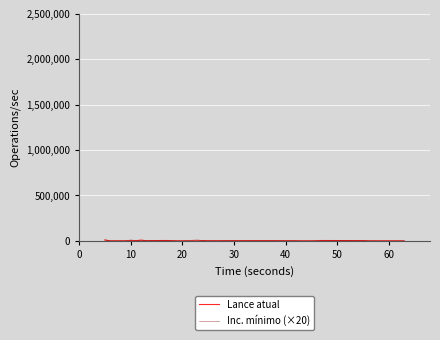

True or false: Inc. mínimo (×20) and Lance atual cross at least once.

True